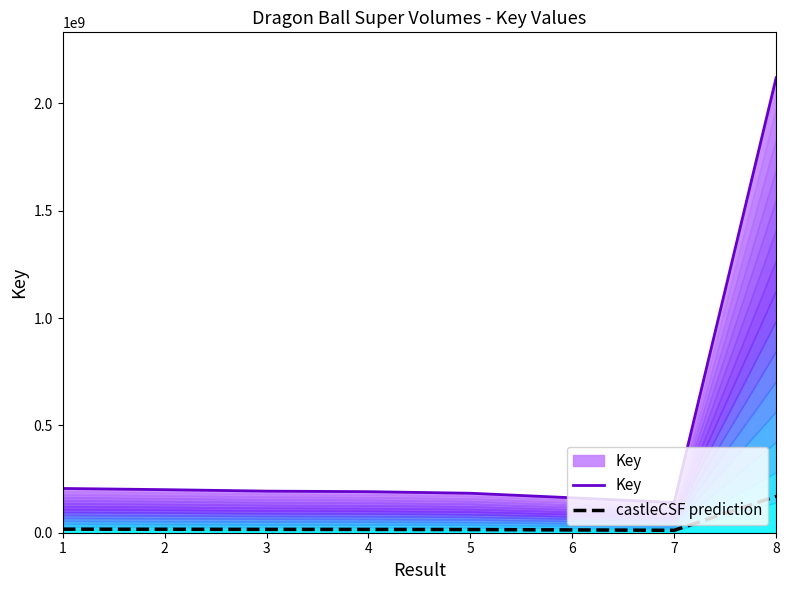

How many lines are shown in the chart?

2